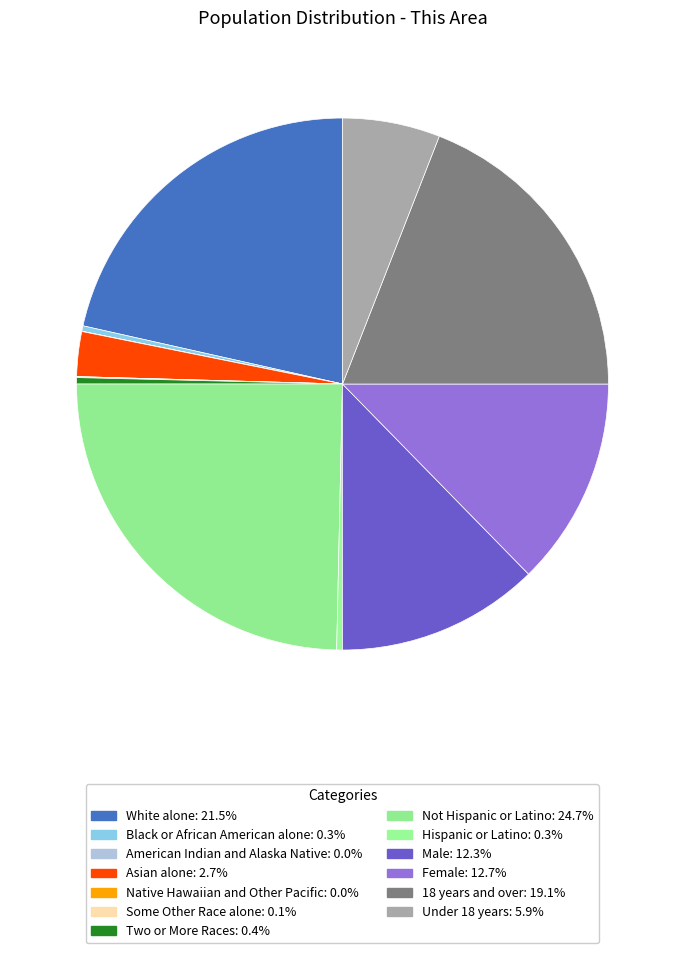

Does Some Other Race alone represent more than half of the total?

No